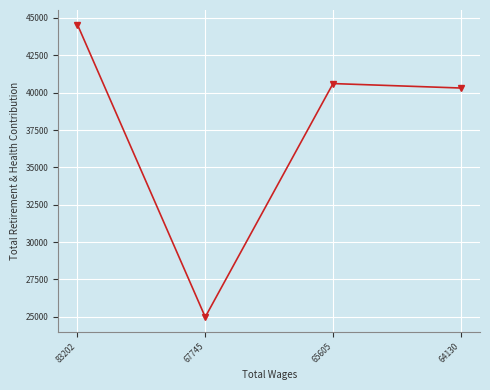

What is the approximate value at 64130?

40311